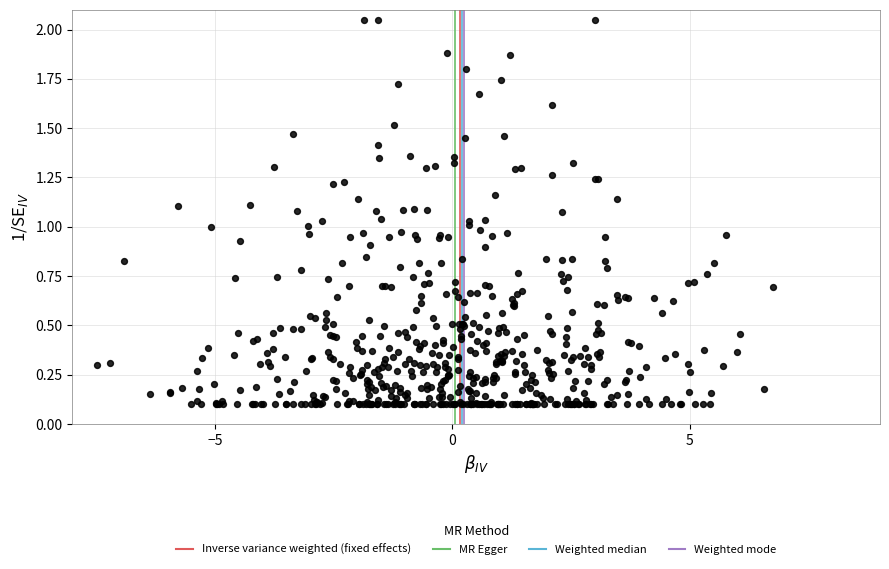

What is the range of X values (max minus min)?

14.2